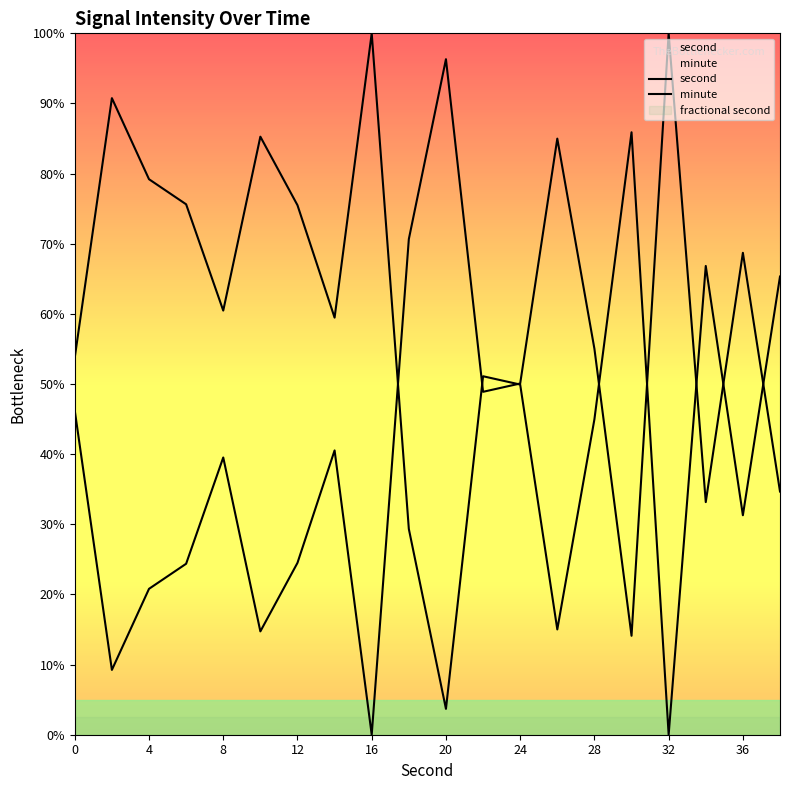

The value of minute at 12 is 24.4. True or false?

True